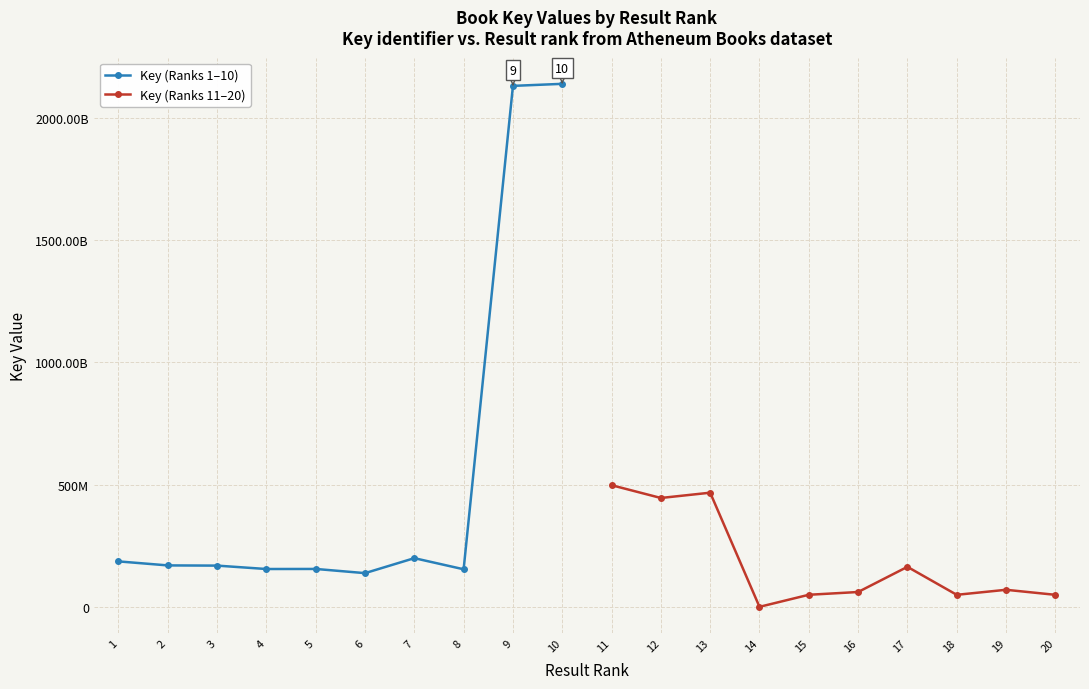

What is the difference between the maximum and minimum values in the Key (Ranks 1–10) series?

2000510634